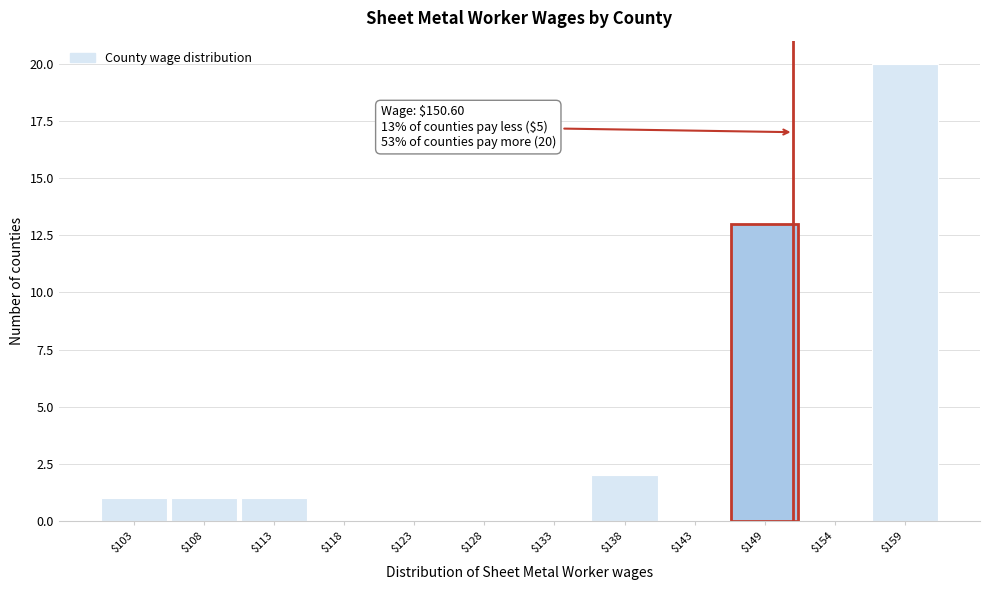

Which range on the x-axis has the tallest bar?

156 to 161